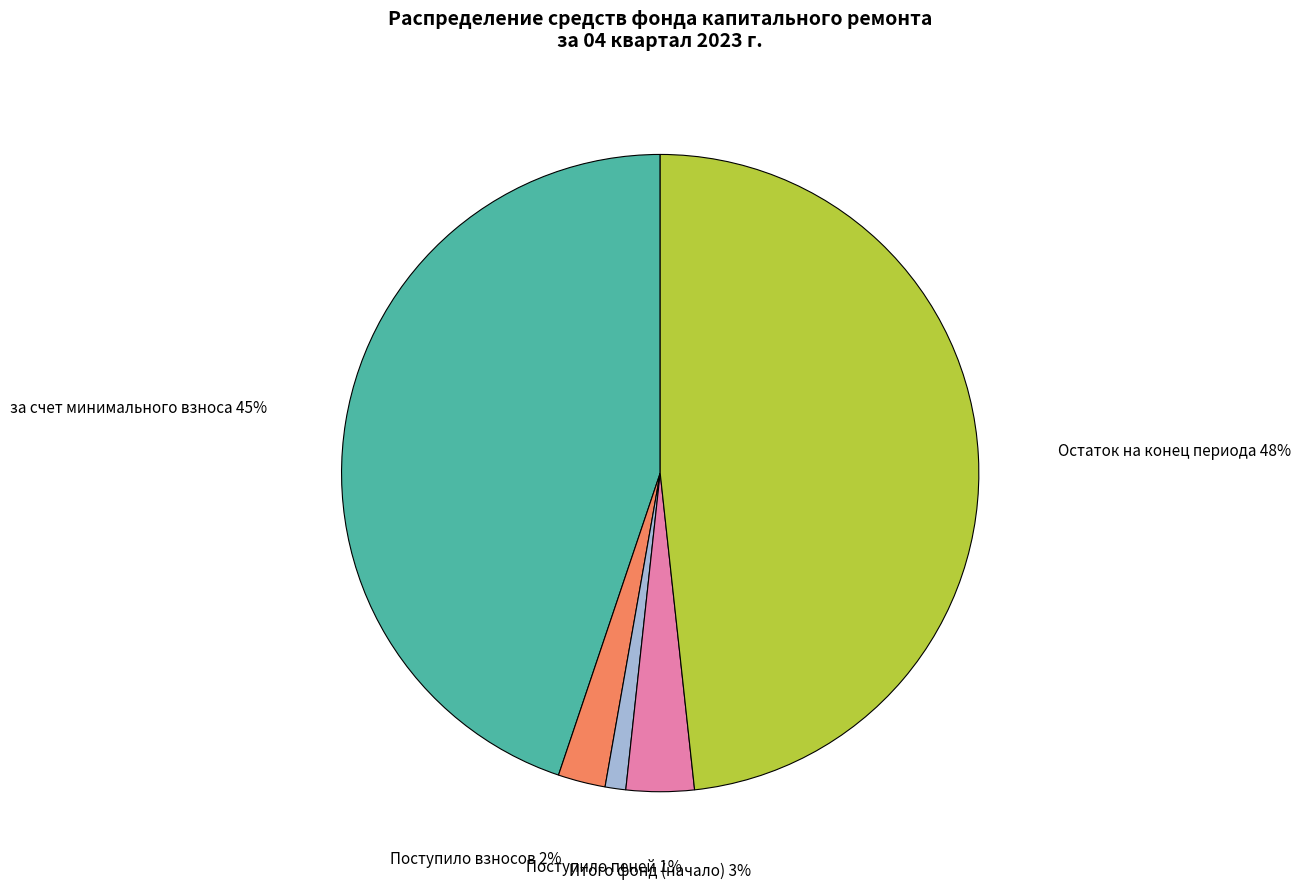

To the nearest percent, what percentage of the pie is Поступило взносов?

2%